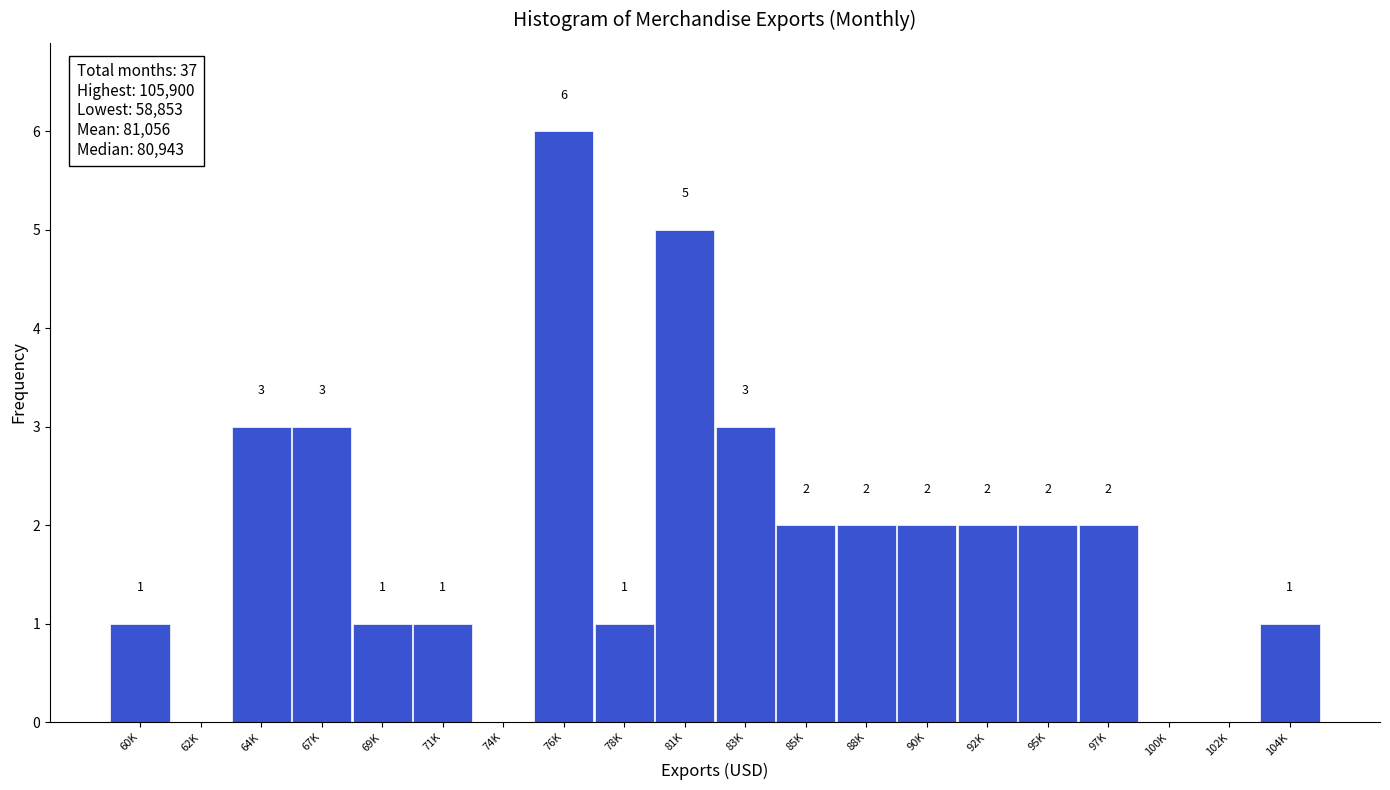

Reading right to left, transcribe all the data shown in this chart.

104K=1	102K=0	100K=0	97K=2	95K=2	92K=2	90K=2	88K=2	85K=2	83K=3	81K=5	78K=1	76K=6	74K=0	71K=1	69K=1	67K=3	64K=3	62K=0	60K=1